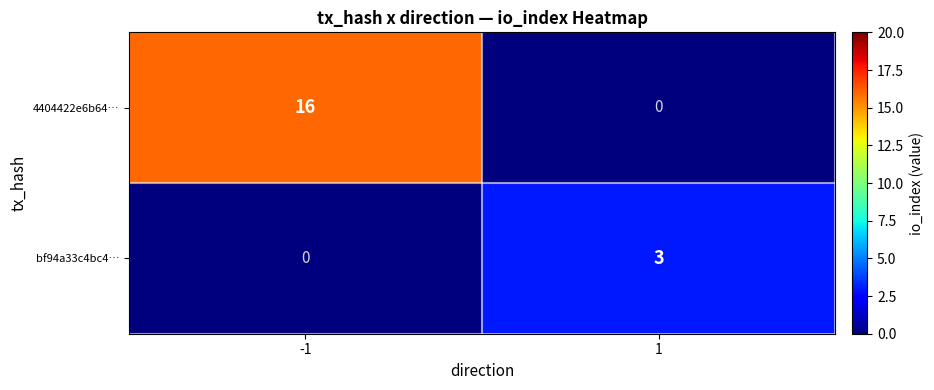

Reading left to right, list all the values displayed in this chart.

4404422e6b64…: 16	0
bf94a33c4bc4…: 0	3